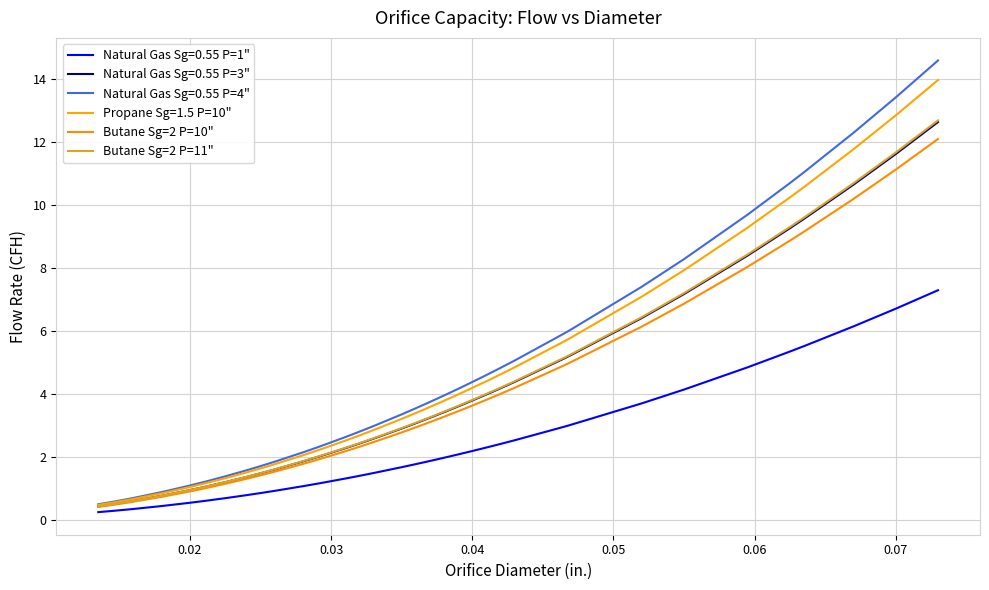

What is the difference between the maximum and minimum values in the Butane Sg=2 P=11" series?

12.2